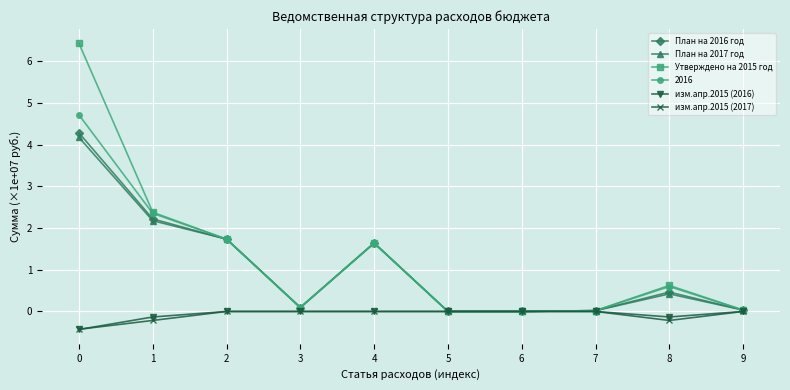

True or false: Утверждено на 2015 год has a value of 0.0 at 9.

True